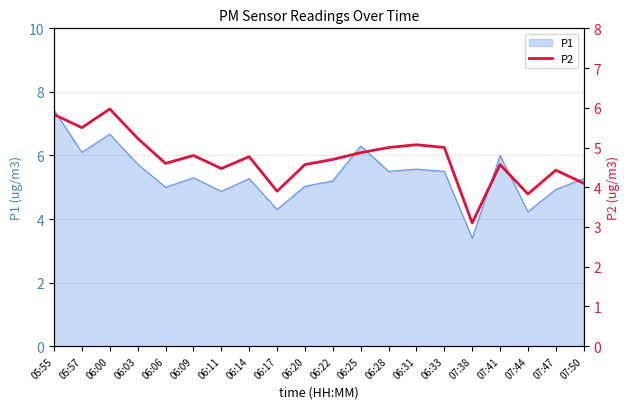

List the labels in order of value, smallest first.

07:38, 07:44, 06:17, 07:50, 07:47, 06:11, 06:20, 07:41, 06:06, 06:22, 06:14, 06:09, 06:25, 06:28, 06:33, 06:31, 06:03, 05:57, 05:55, 06:00